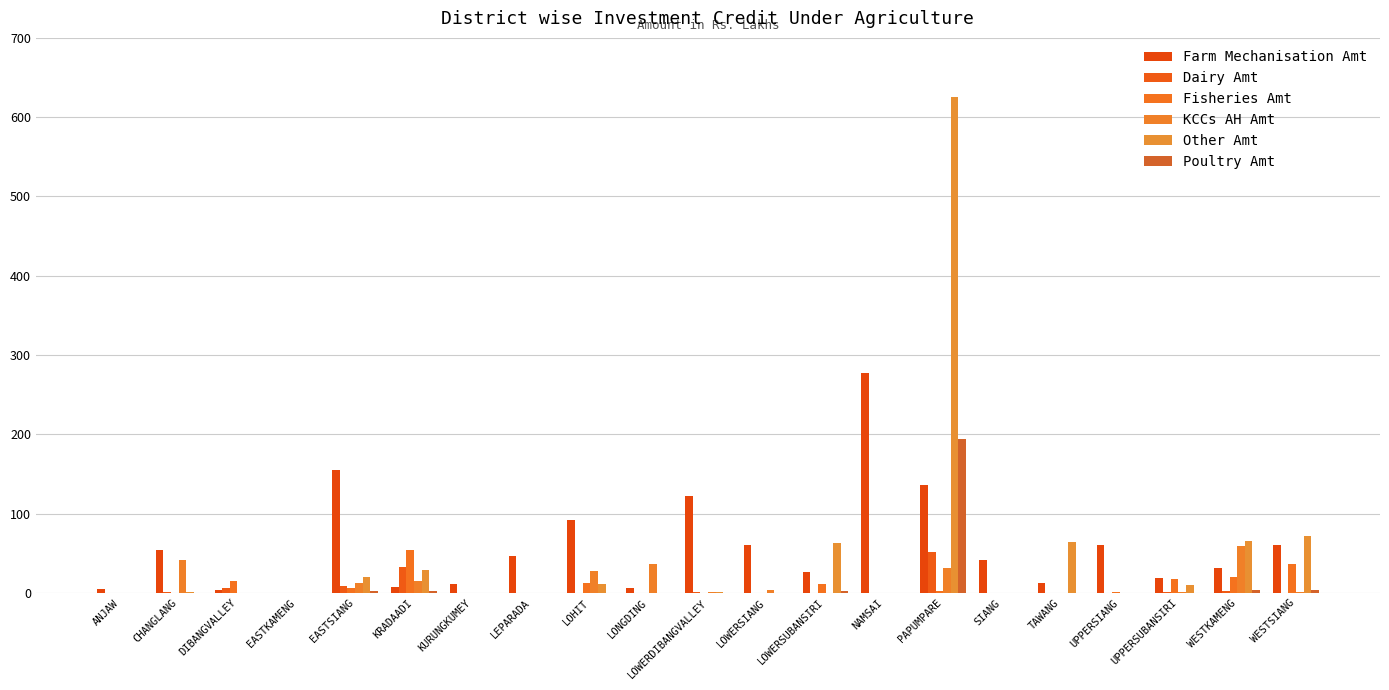

Rank the series by their maximum value, from lowest to highest.

Dairy Amt, Fisheries Amt, KCCs AH Amt, Poultry Amt, Farm Mechanisation Amt, Other Amt